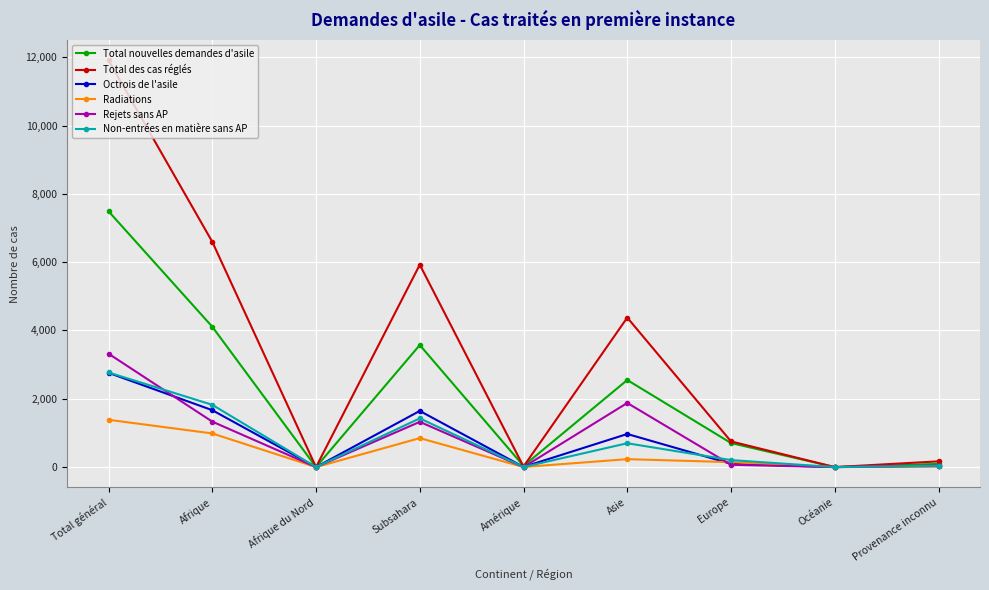

Where is the first local maximum for Radiations?

Subsahara